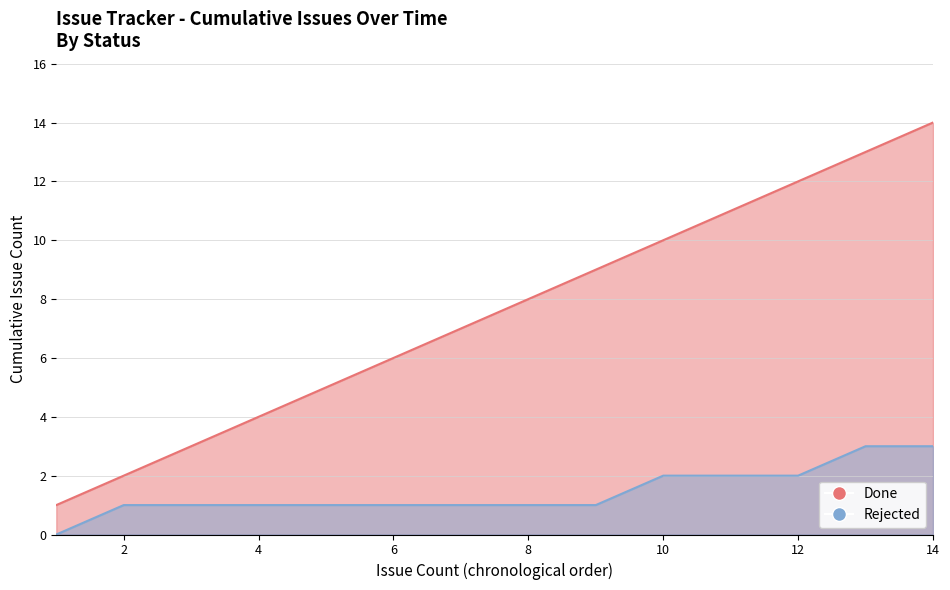

True or false: the data shows 3 at 10.

False